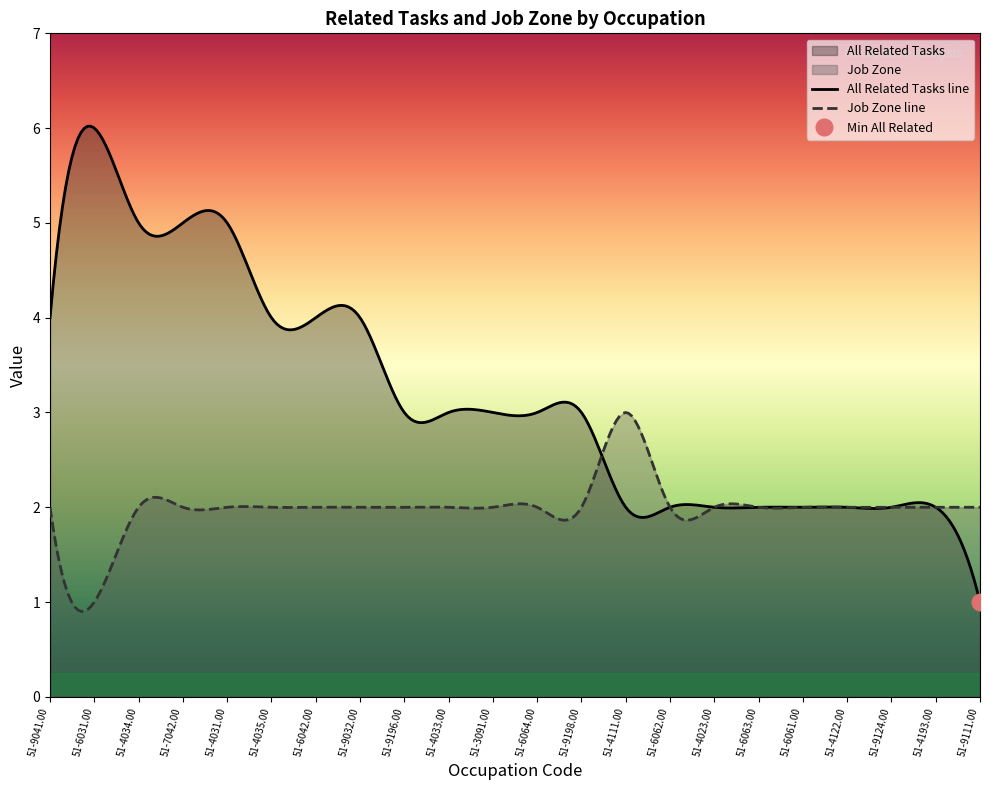

Which has a higher value, 51-6031.00 or 51-6063.00?

51-6031.00